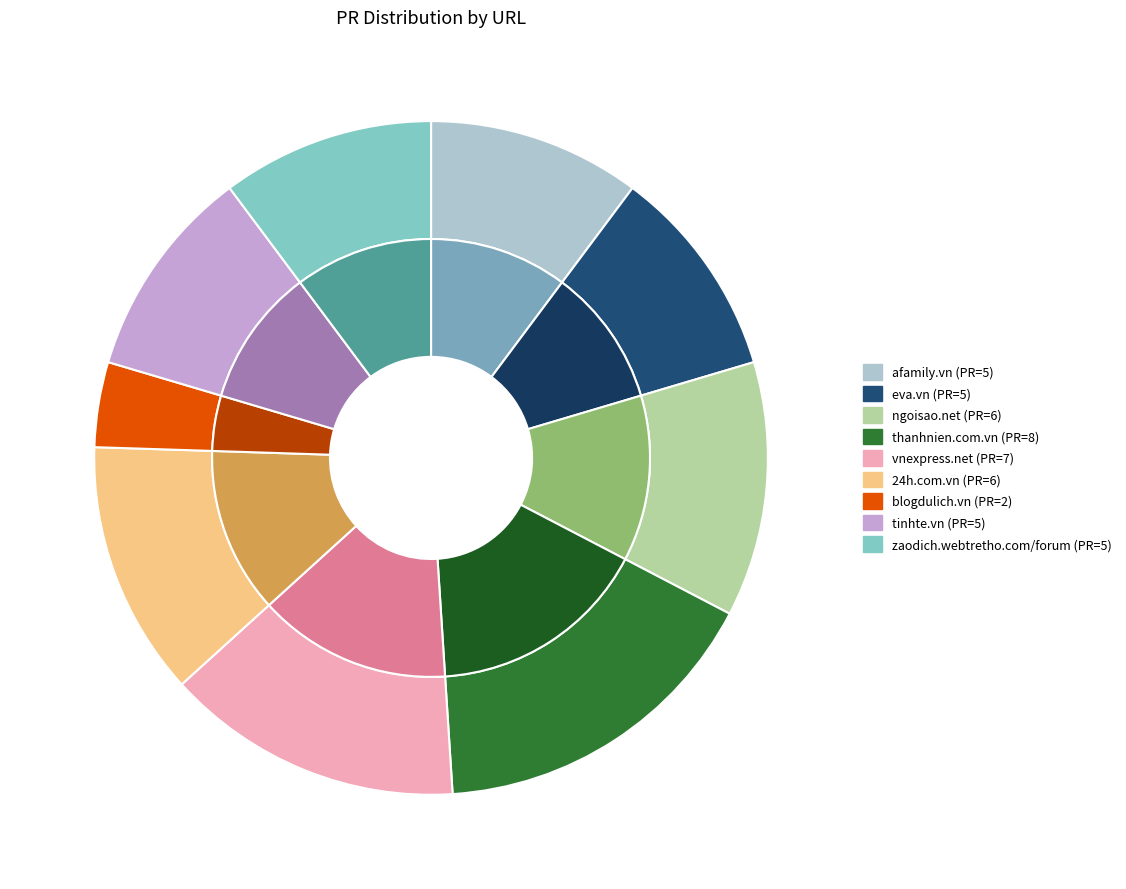

True or false: eva.vn accounts for 10% of the total.

True